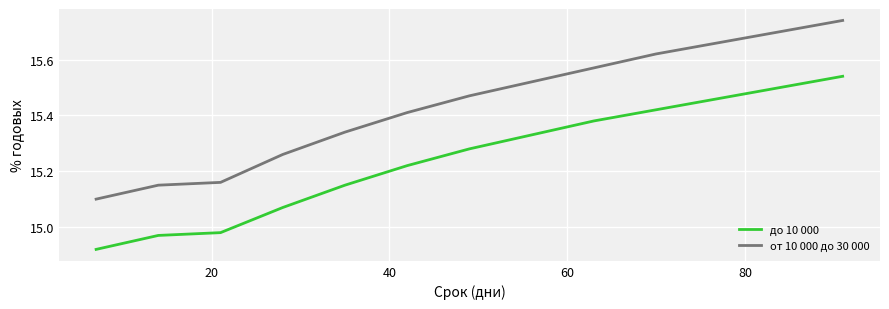

How many distinct data groups are displayed?

2